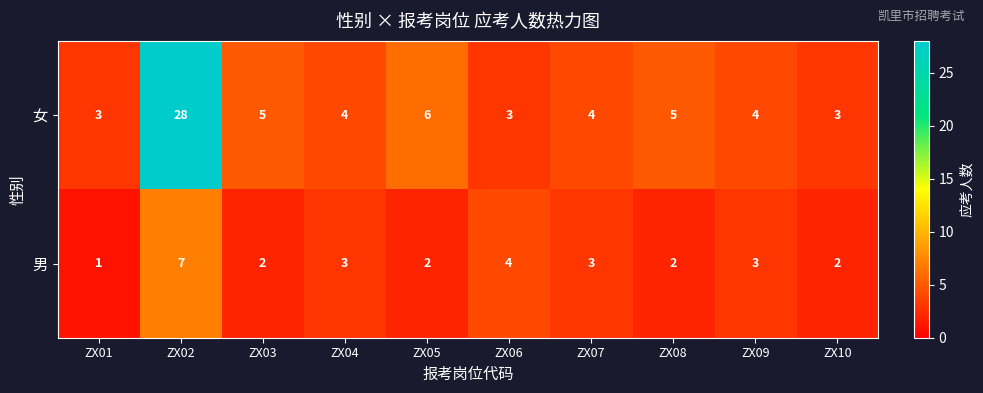

What is the maximum value shown in the chart?

28